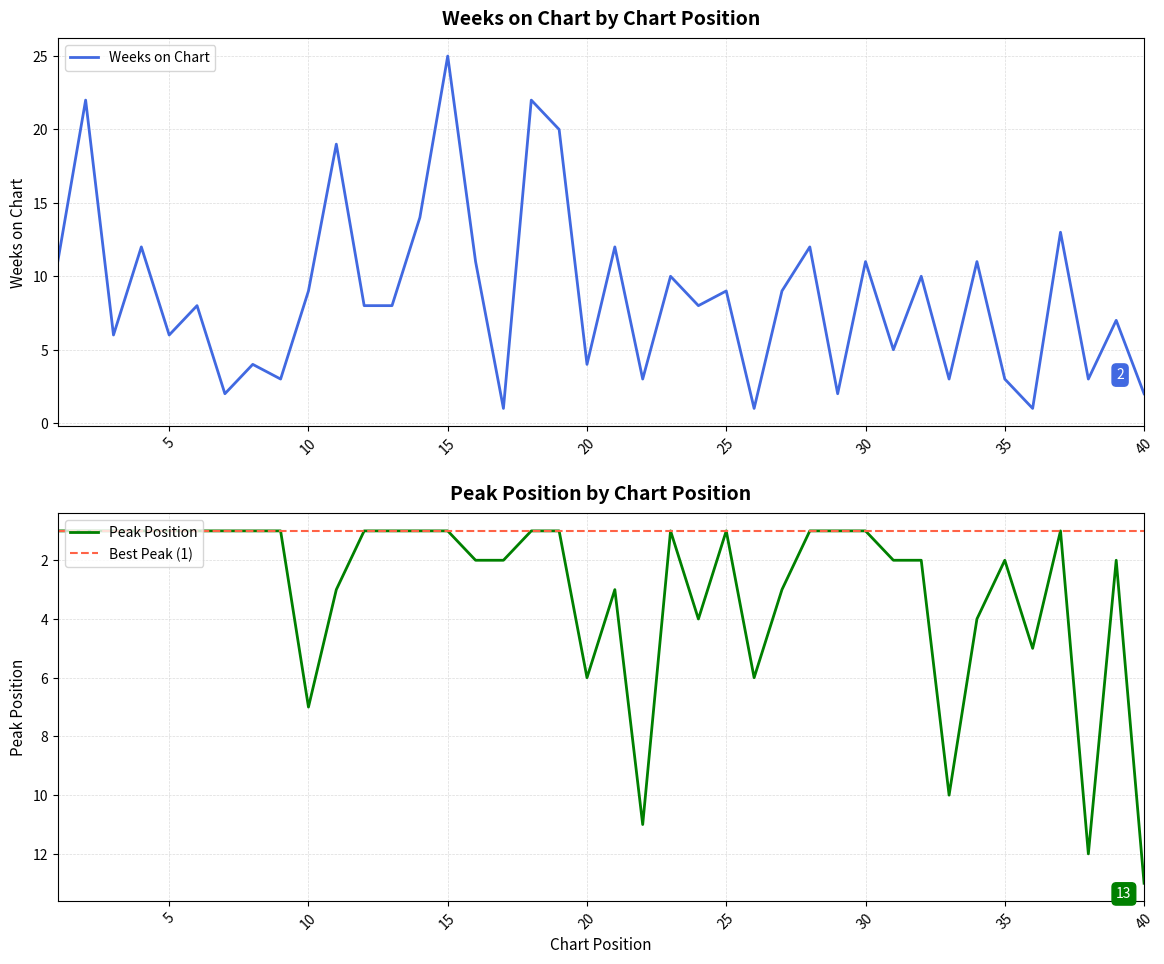

True or false: Peak Position and Weeks on Chart intersect in this chart.

True